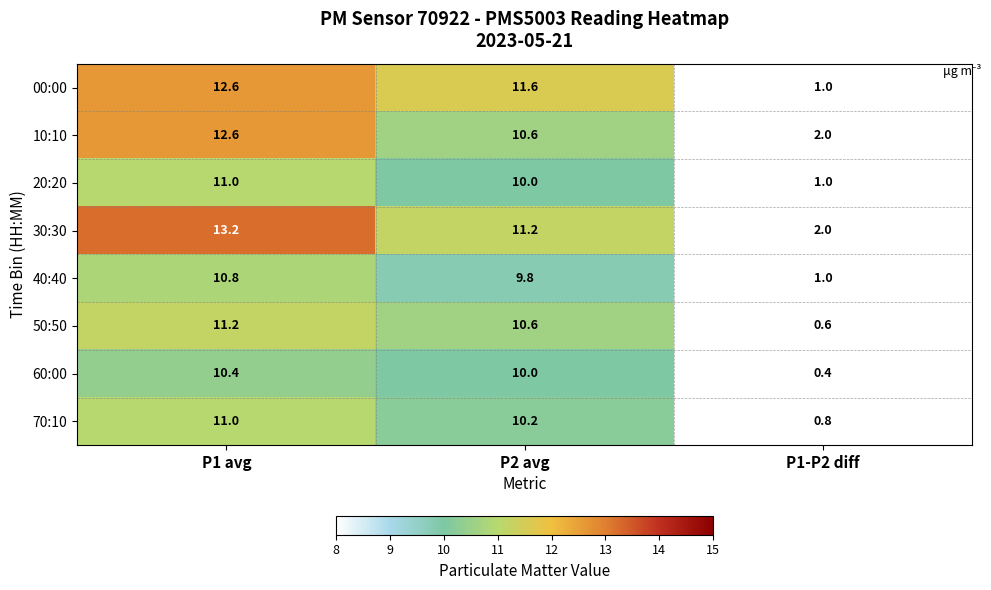

Which series has the widest spread of values?

00:00